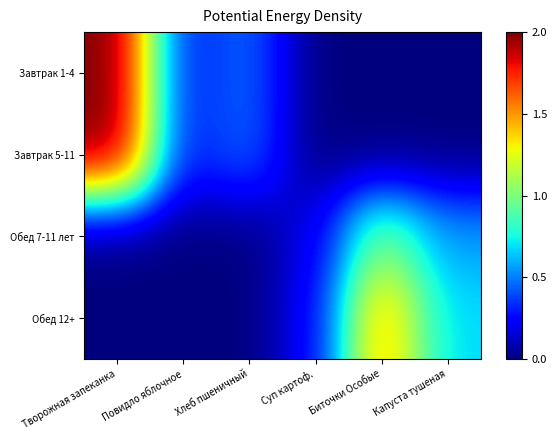

Reading left to right, list all the values displayed in this chart.

Завтрак 1-4: Творожная запеканка=2.0	Повидло яблочное=0.3	Хлеб пшеничный=0.5	Суп картоф.=0.0	Биточки Особые=0.0	Капуста тушеная=0.0
Завтрак 5-11: Творожная запеканка=2.0	Повидло яблочное=0.3	Хлеб пшеничный=0.5	Суп картоф.=0.0	Биточки Особые=0.0	Капуста тушеная=0.0
Обед 7-11 лет: Творожная запеканка=0.0	Повидло яблочное=0.0	Хлеб пшеничный=0.0	Суп картоф.=0.2	Биточки Особые=1.0	Капуста тушеная=0.6
Обед 12+: Творожная запеканка=0.0	Повидло яблочное=0.0	Хлеб пшеничный=0.0	Суп картоф.=0.3	Биточки Особые=1.5	Капуста тушеная=0.7